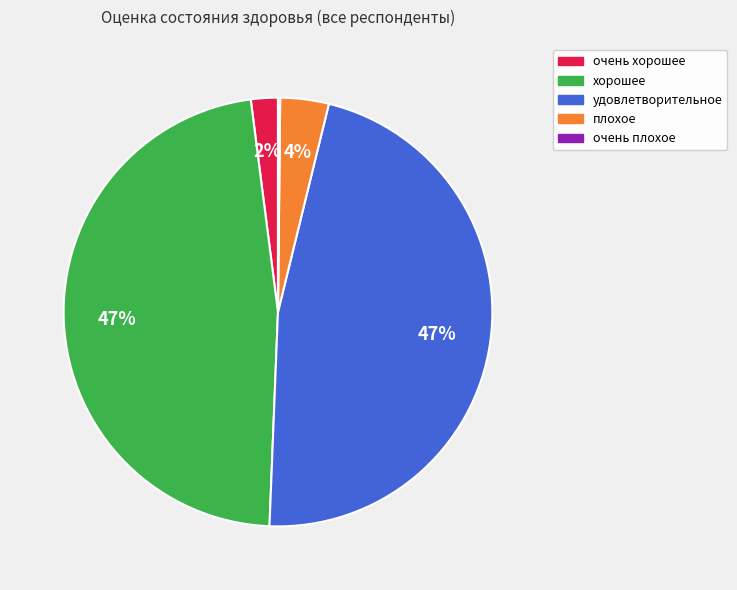

To the nearest percent, what is the difference between the largest and smallest slice percentages?

47%